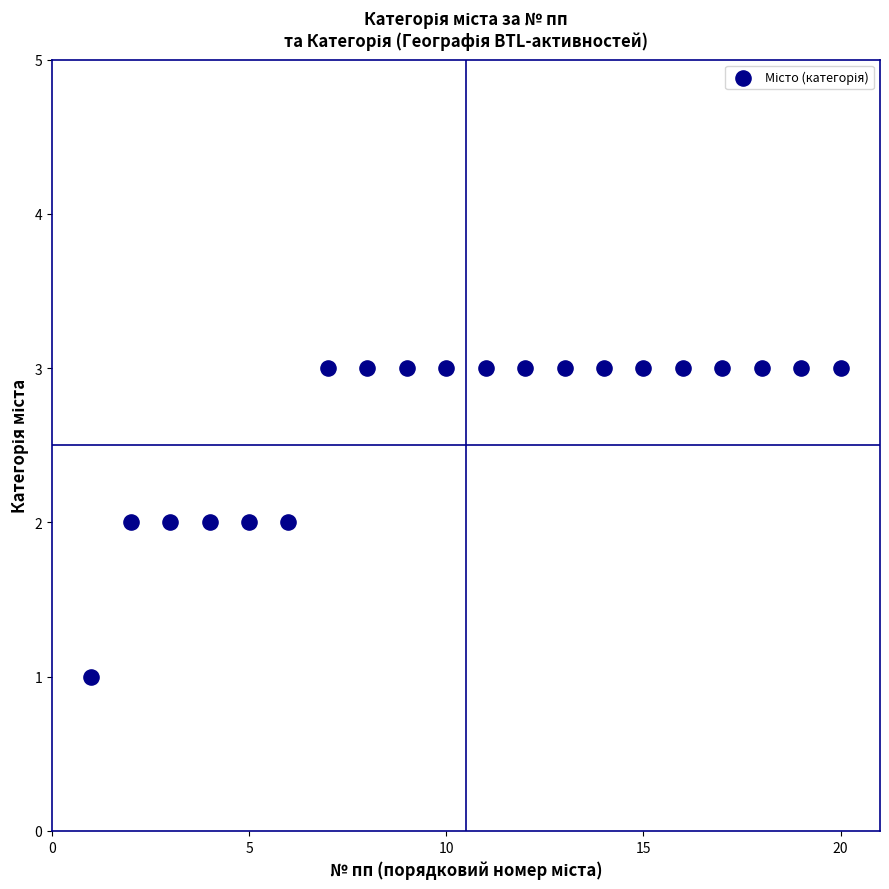

What is the range of X values (max minus min)?

19